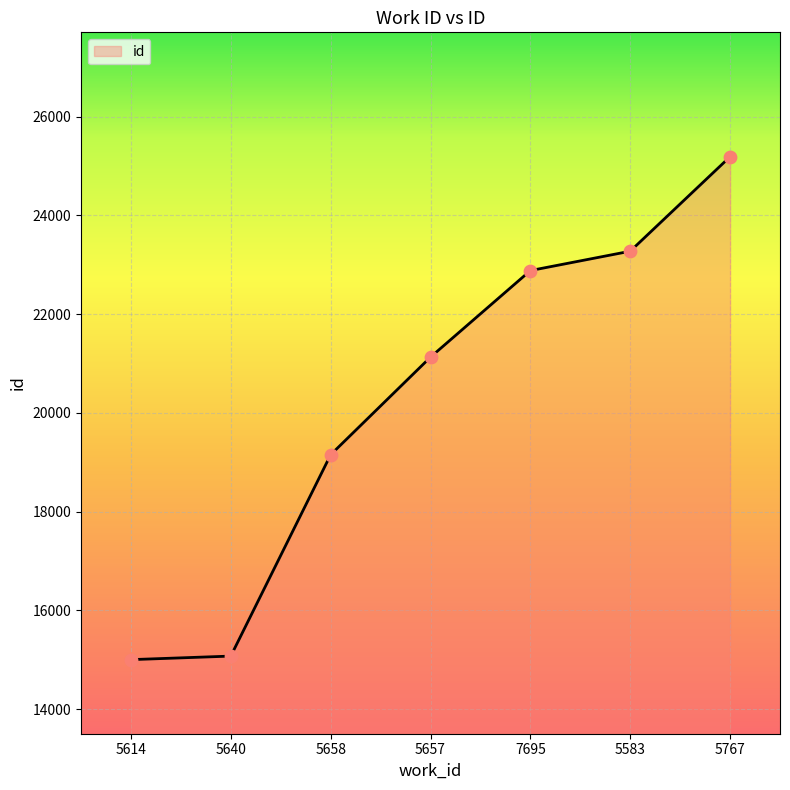

What is the ratio of the value at 5640 to the value at 5767?

0.6